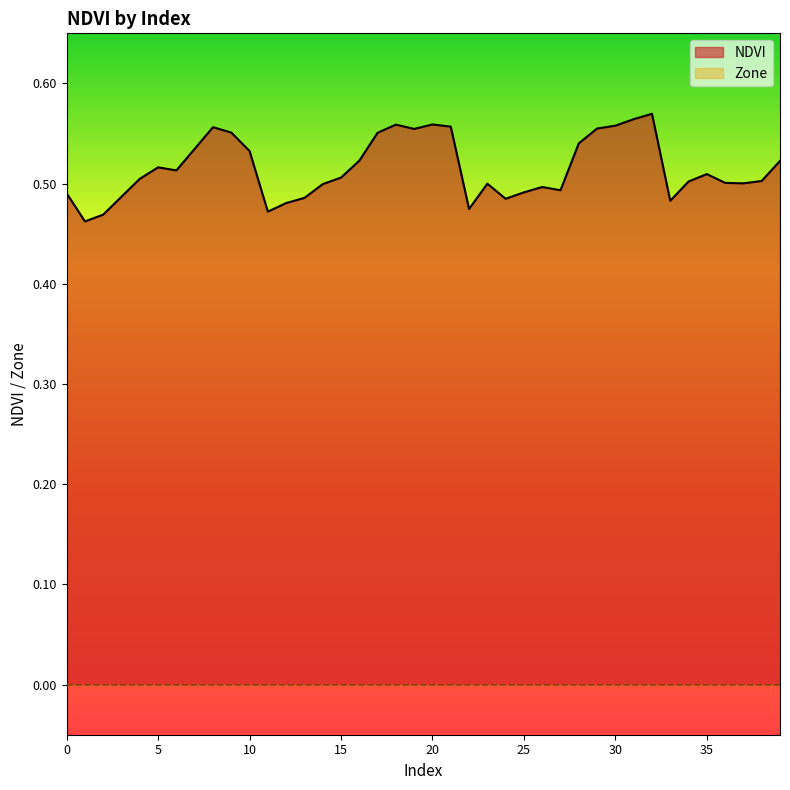

What is the difference between the second highest and minimum values?

0.1